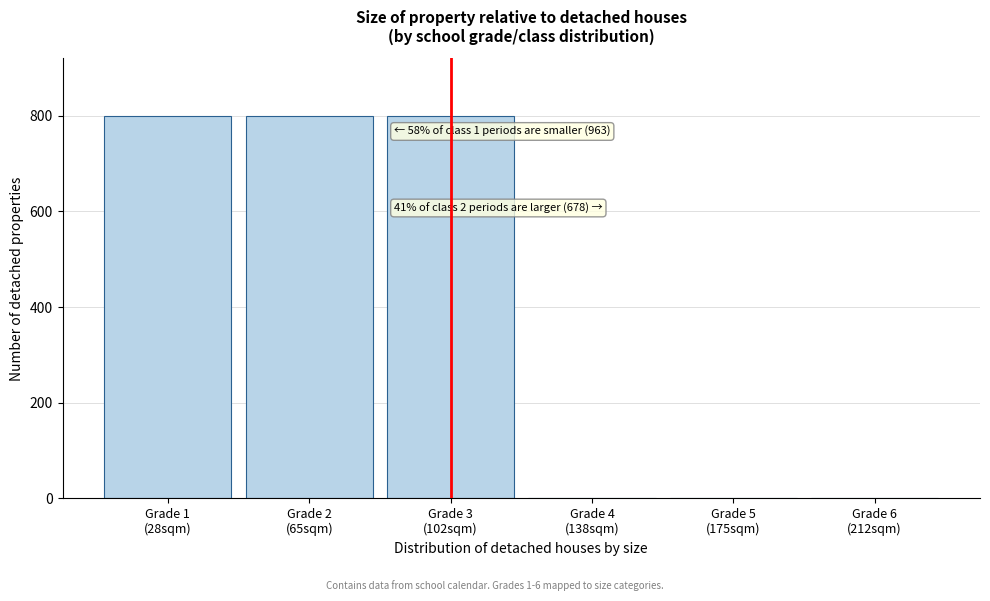

What is the maximum value shown in the chart?

800